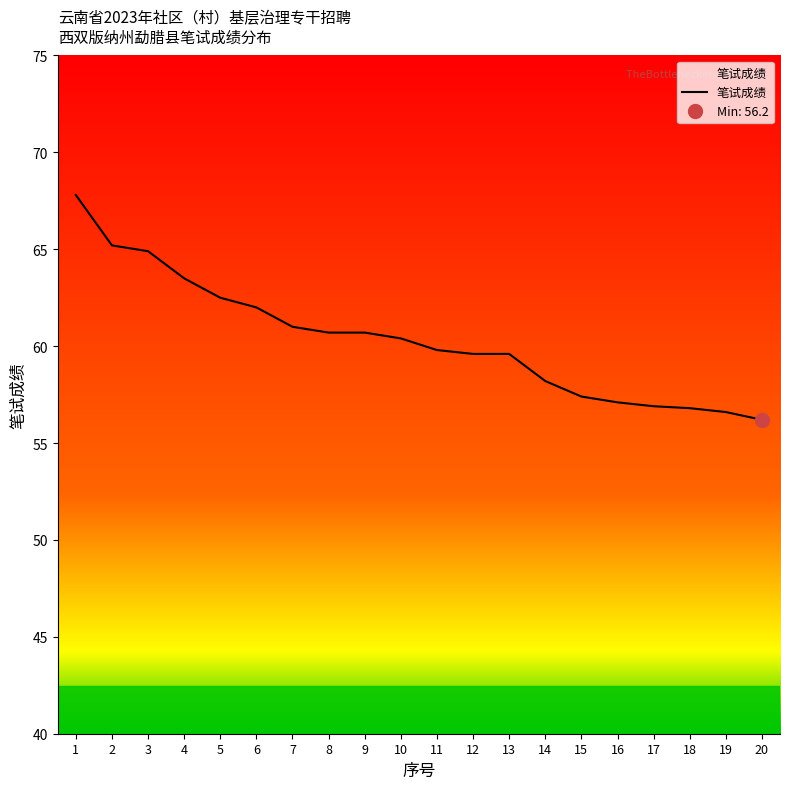

How many data points are less than 60?

10